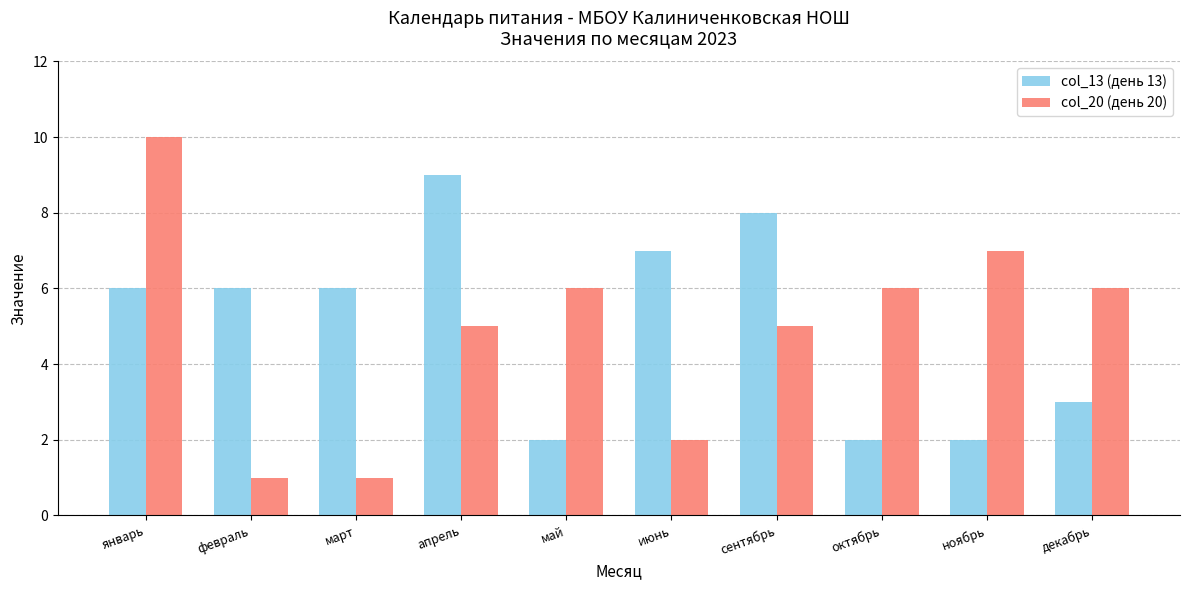

What is the difference between the maximum and minimum values in the col_20 (день 20) series?

9